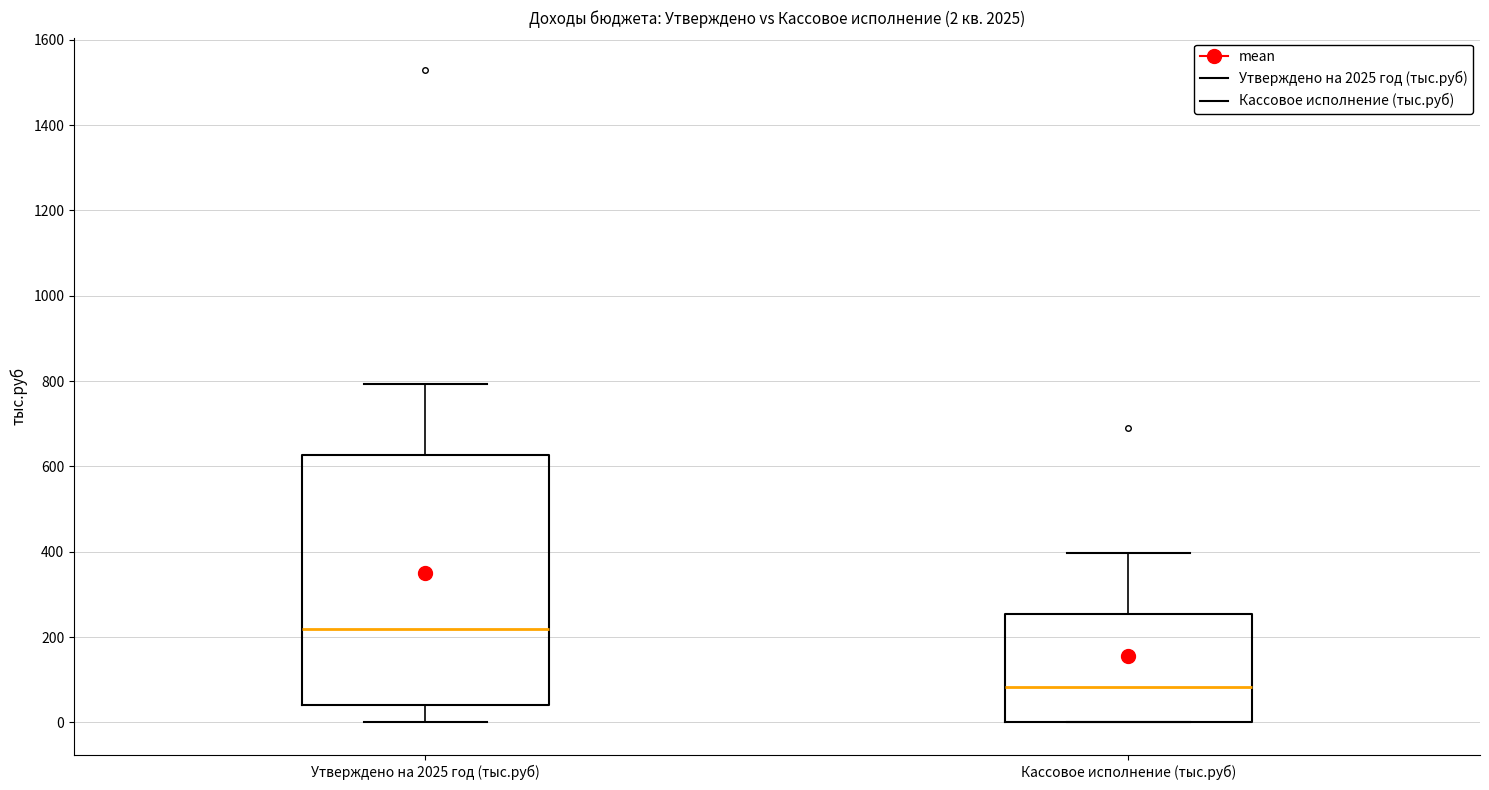

Comparing the boxes themselves (not the whiskers), which one is the tallest?

Утверждено на 2025 год (тыс.руб)